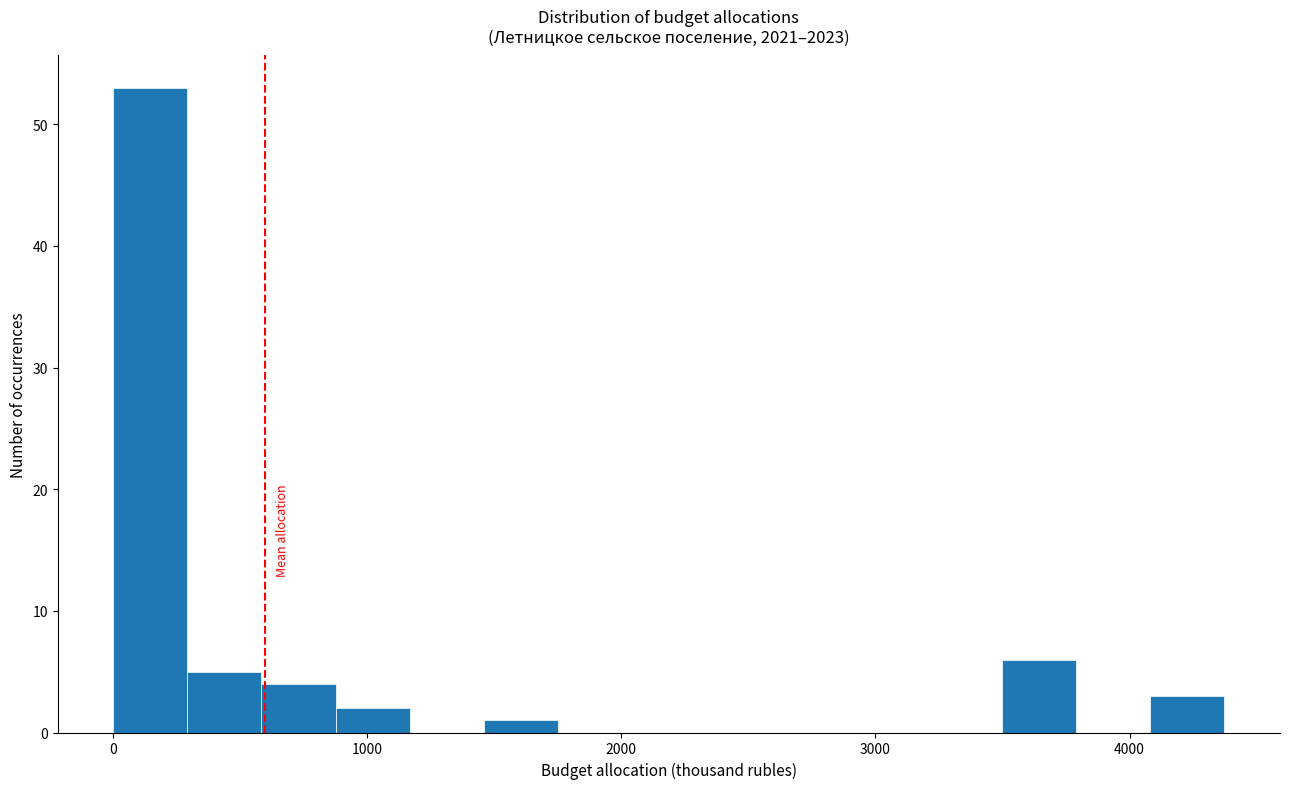

Around what value on the x-axis is the tallest bar? Give the approximate position of its centre, as read against the axis.

100